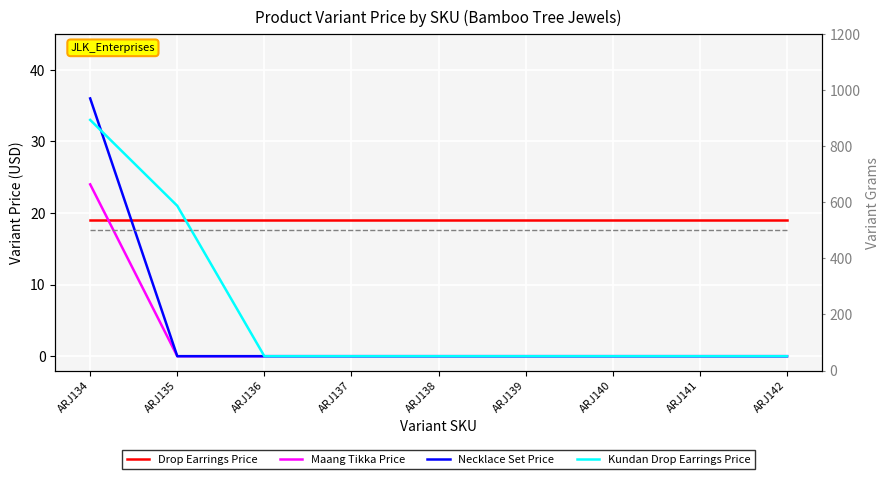

Is this an area chart (filled region under the line)?

No